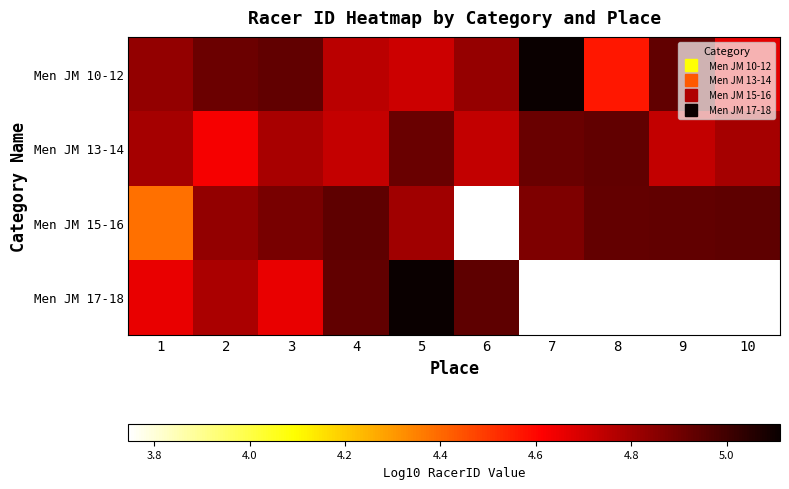

The Men JM 13-14 series shows 4.8 at 10. True or false?

True